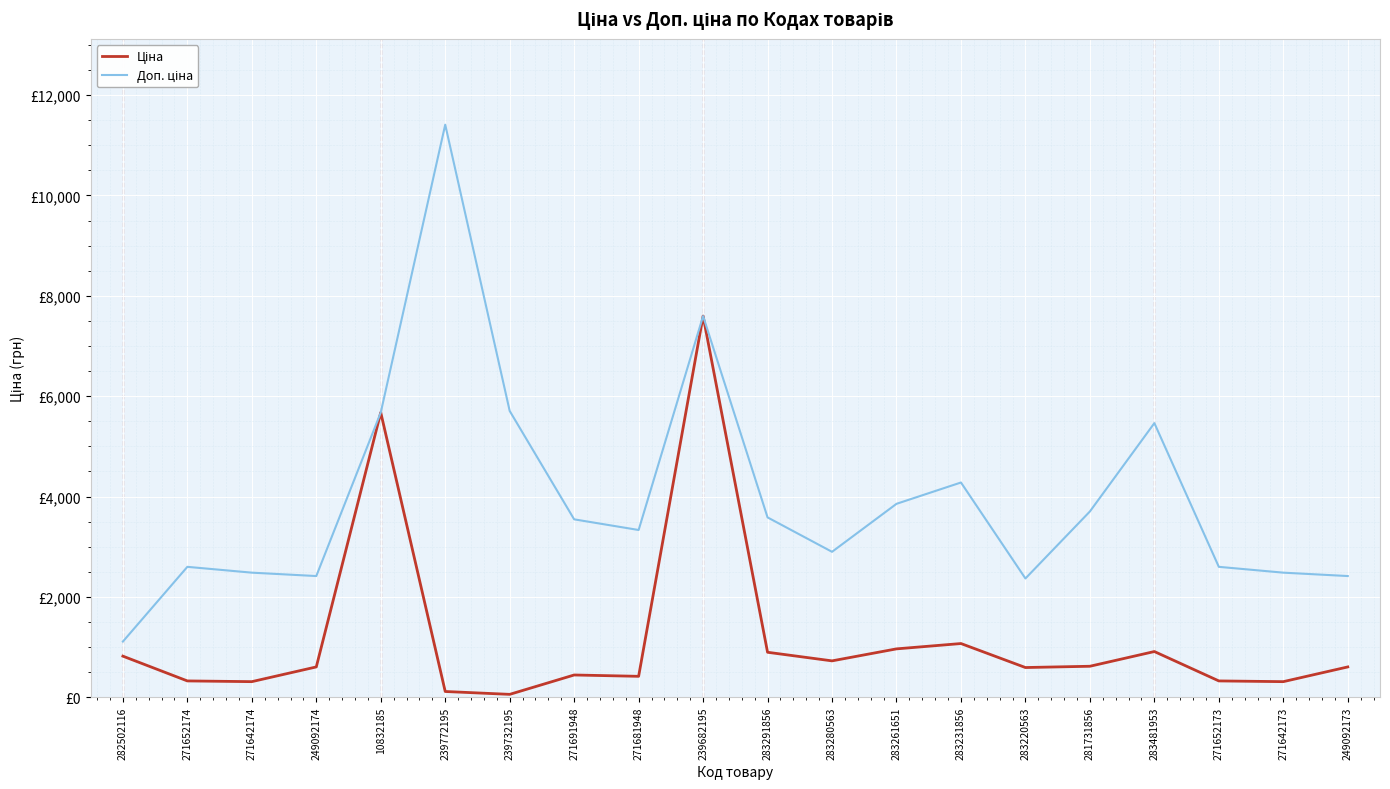

True or false: Доп. ціна and Ціна cross at least once.

False